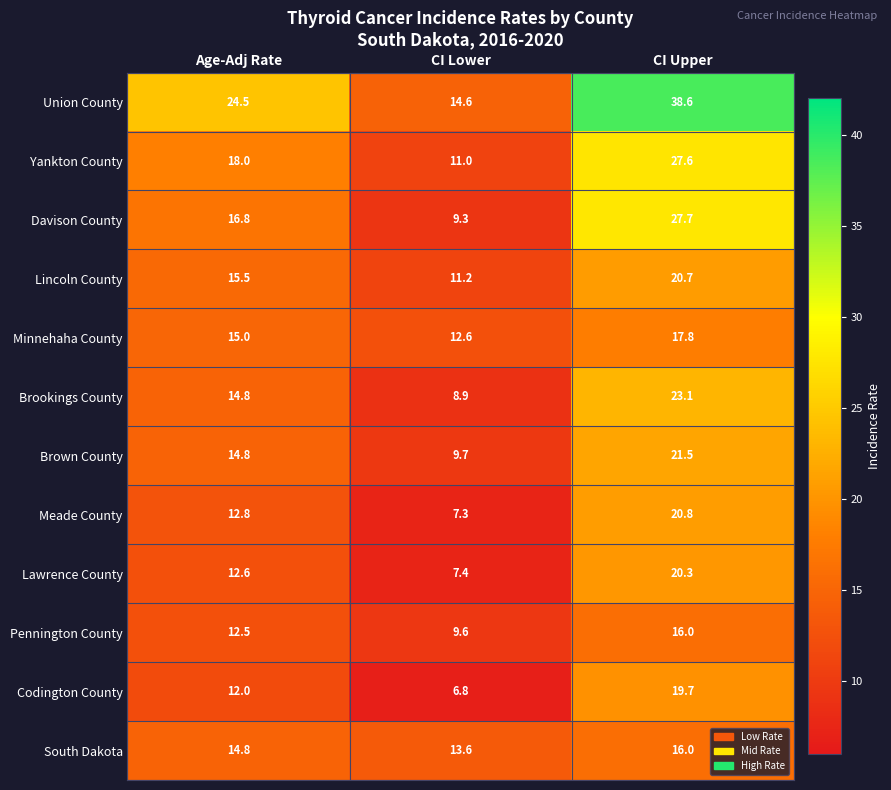

The Codington County series shows 12.0 at Age-Adj Rate. True or false?

True